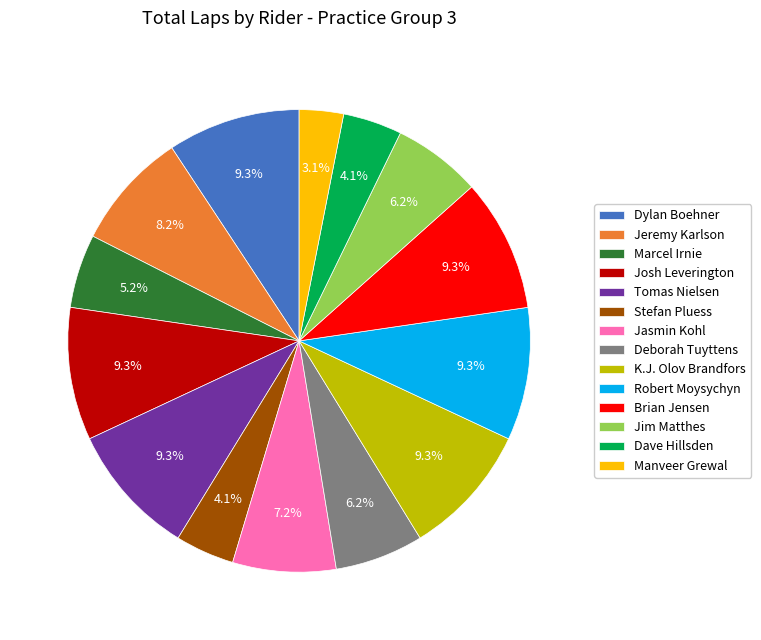

To the nearest percent, what portion does Jeremy Karlson represent?

8%